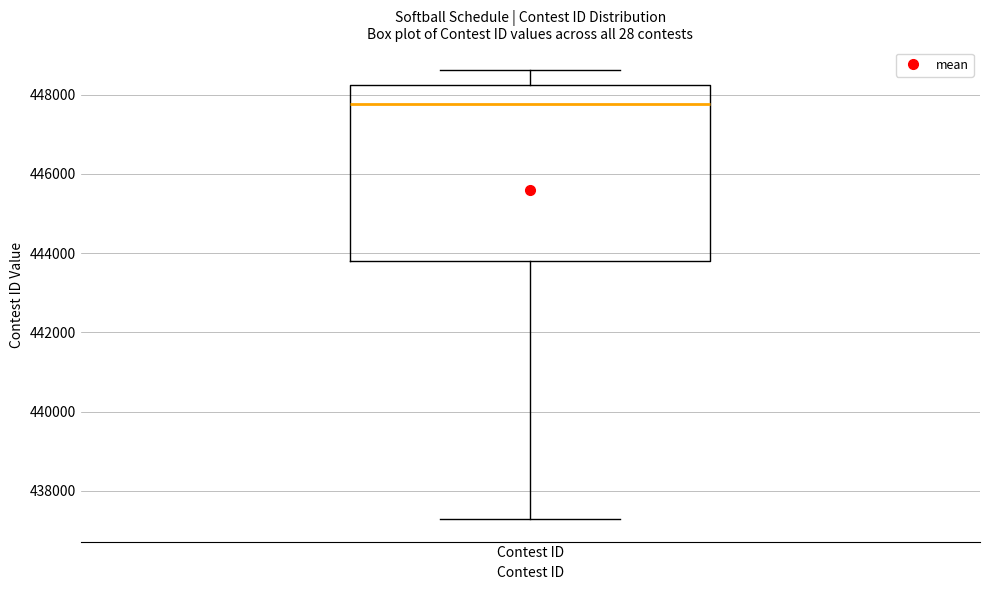

Read this box plot against the y-axis: the position of the median line, the range covered by the box, and the ends of both whiskers. The values are not printed on the chart, so give them approximately, as read against the axis.

median 447800, box 443800 to 448200, whiskers 437200 to 448600